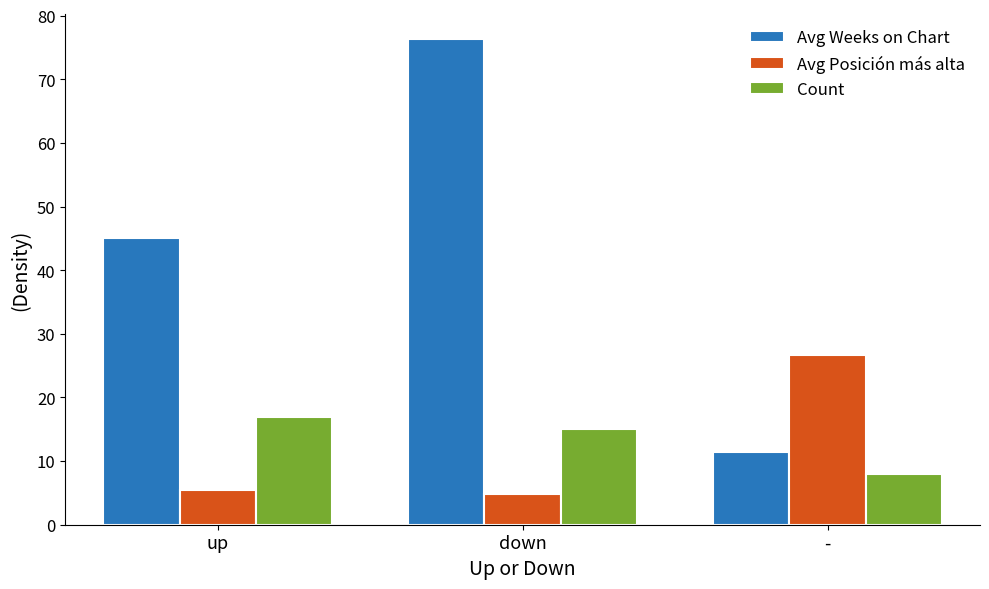

What value does the Count series have at up?

17.0